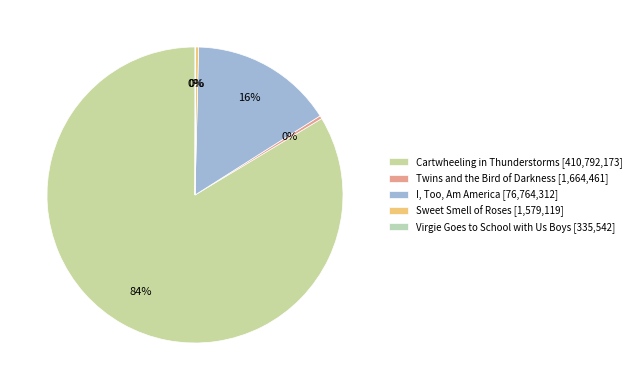

To the nearest percent, what is the average slice percentage?

20%